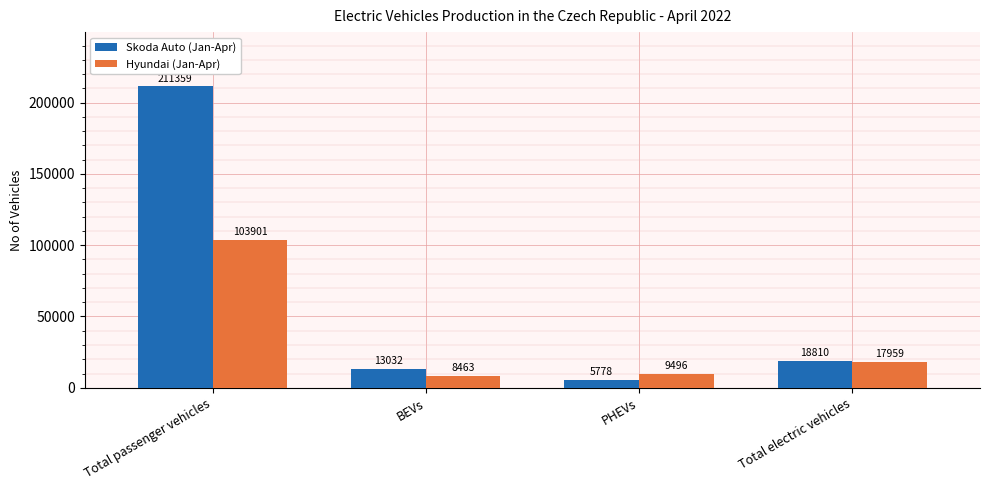

The Hyundai (Jan-Apr) series shows 103901 at Total passenger vehicles. True or false?

True